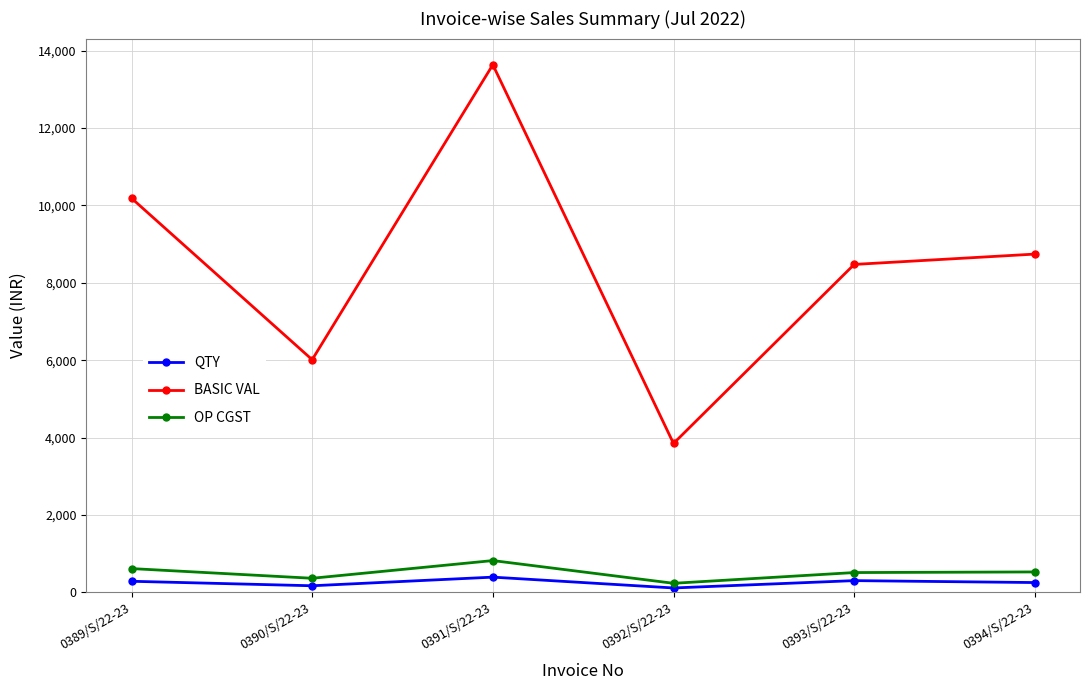

In OP CGST, how many points are lower than both neighbors (excluding endpoints)?

2